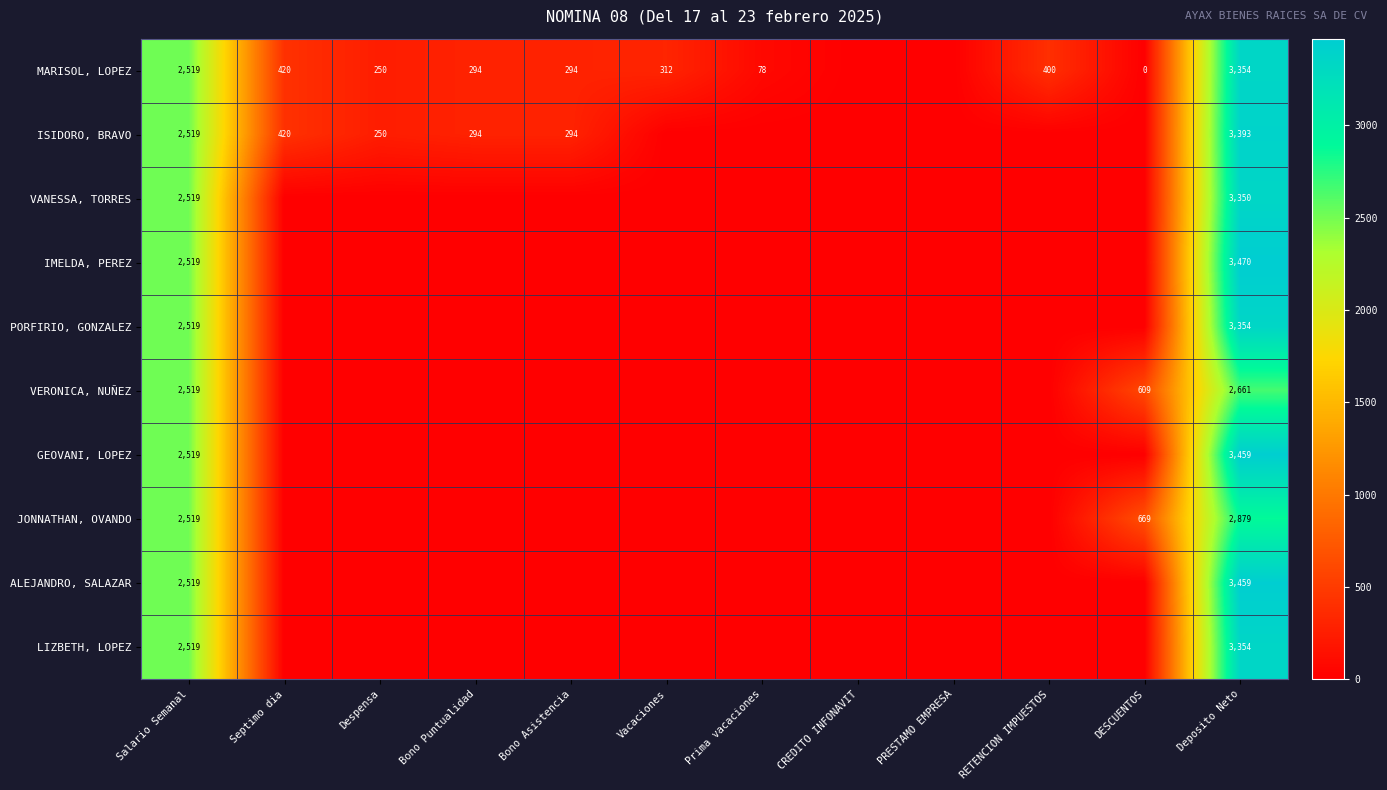

At which label is PORFIRIO, GONZALEZ closest to 1677?

Salario Semanal